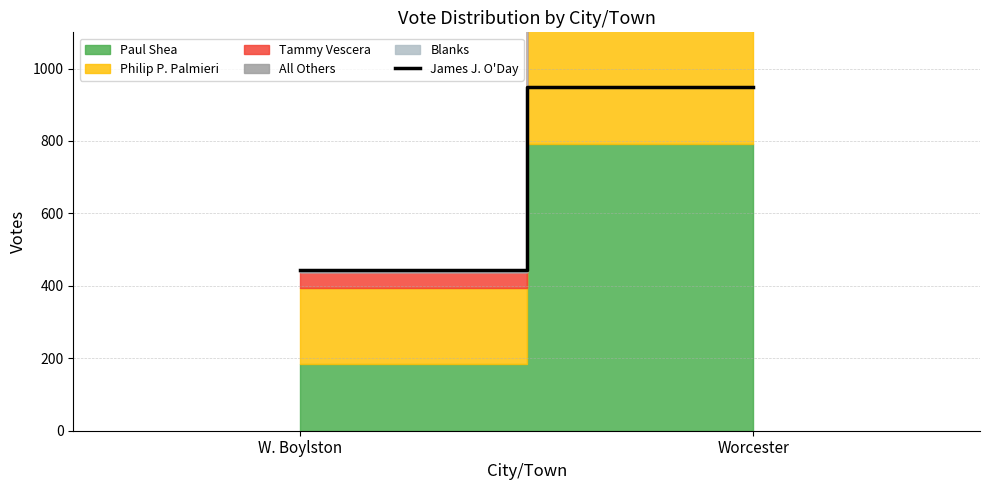

Count the values in the range 443 to 949.

2